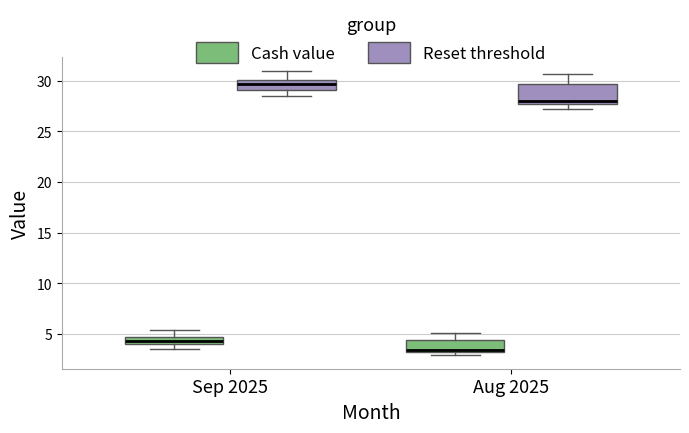

Reading left to right, transcribe this box plot: for each box, give where its median line is, the range the box spans, and where its two whiskers end, as read against the y-axis. The values are not printed on the chart, so give them approximately, as read against the axis.

Sep 2025 (Cash value): median 4.5 (inside the box), box 4.0 to 4.5, whiskers 3.5 to 5.5
Sep 2025 (Reset threshold): median 29.5, box 29.0 to 30.0, whiskers 28.5 to 31.0
Aug 2025 (Cash value): median 3.5, box 3.0 to 4.5, whiskers 3.0 (just below the box's lower edge) to 5.0
Aug 2025 (Reset threshold): median 28.0, box 27.5 to 29.5, whiskers 27.0 to 30.5